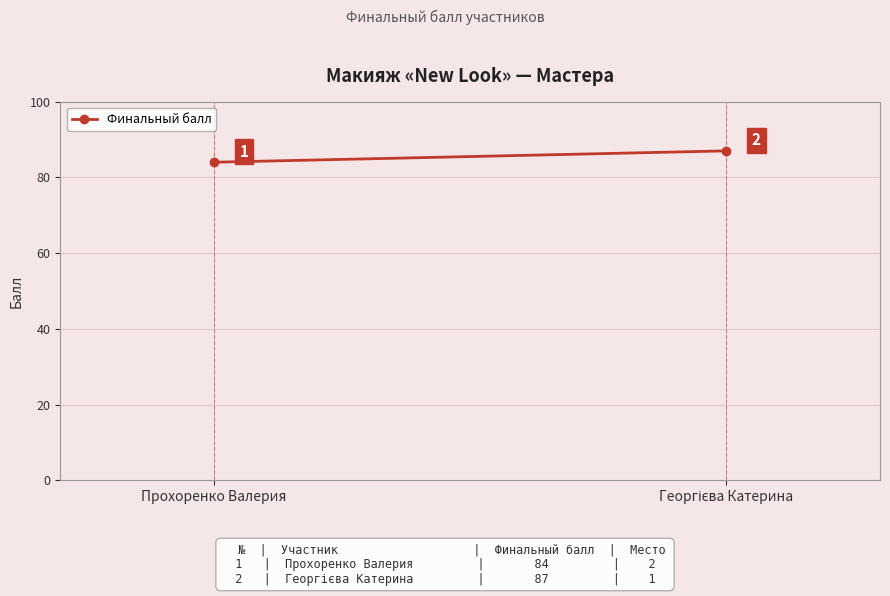

Which category has the lowest value across all series?

Прохоренко Валерия